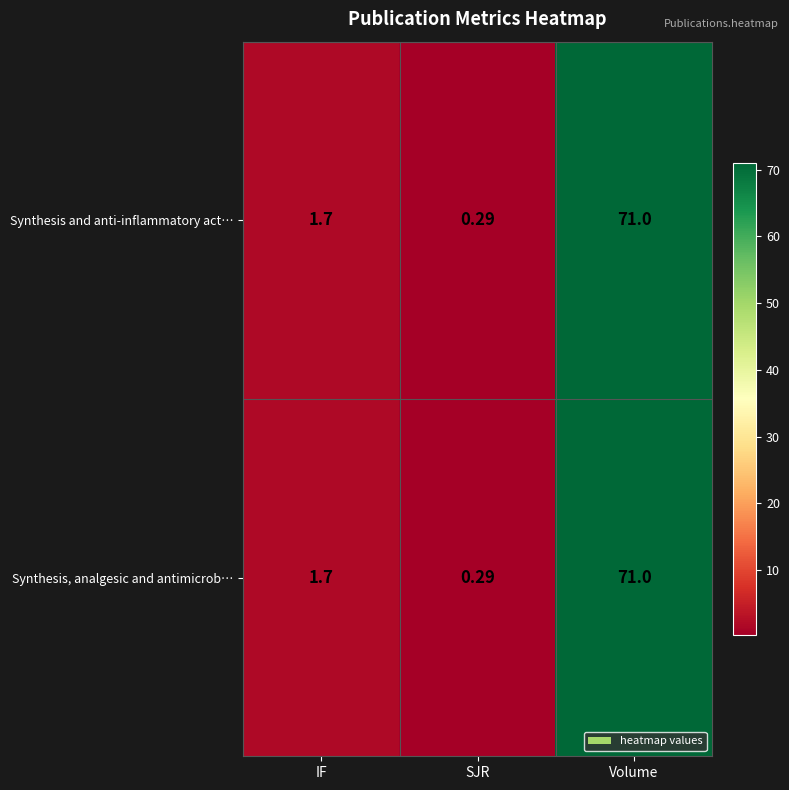

At which category is the sum across all series the highest?

Volume